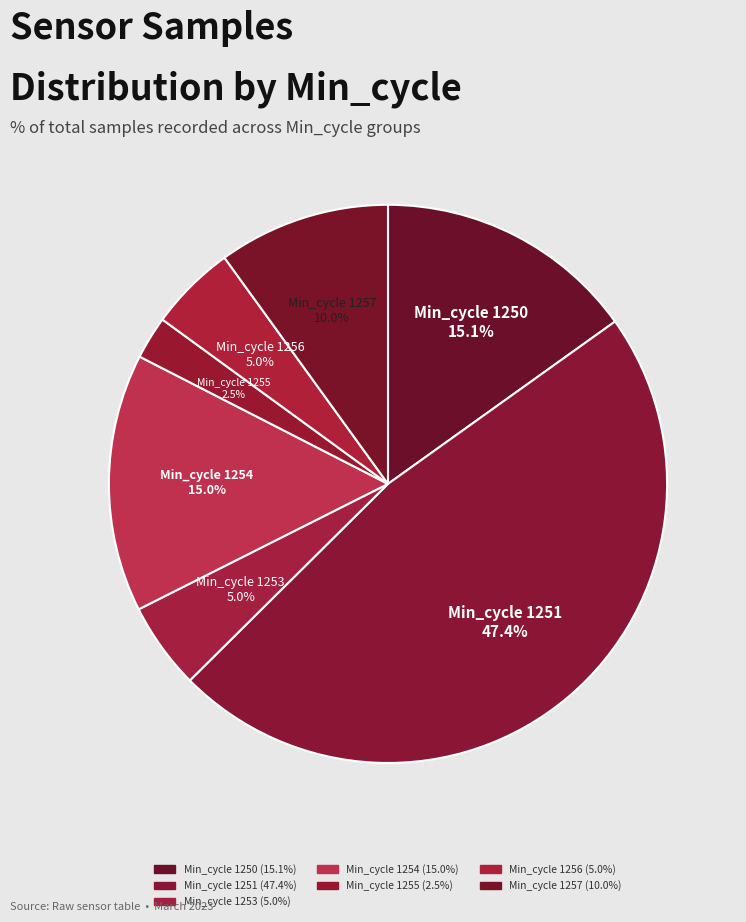

Count the number of slices in the pie.

7